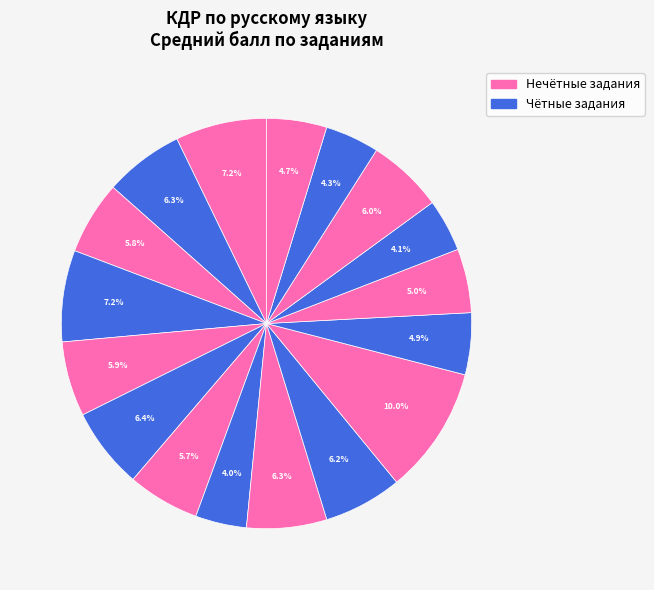

How many segments does this pie chart have?

17